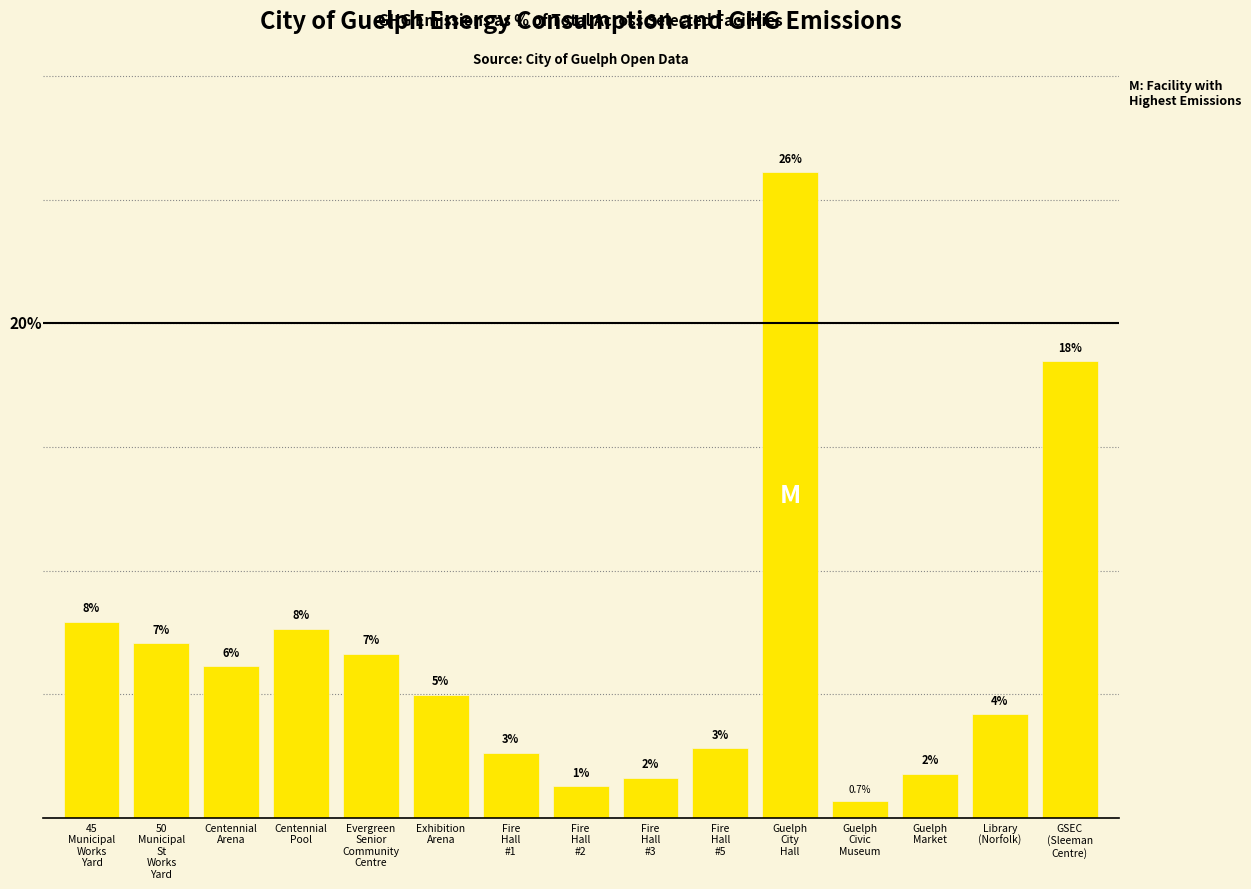

Approximately how many times larger is the value at Centennial
Arena compared to Exhibition
Arena?

1.2